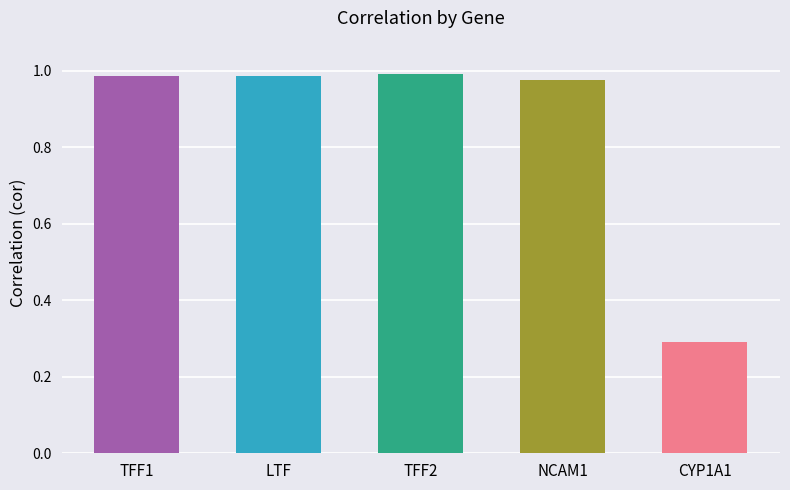

At which category does the chart reach its minimum across all series?

CYP1A1